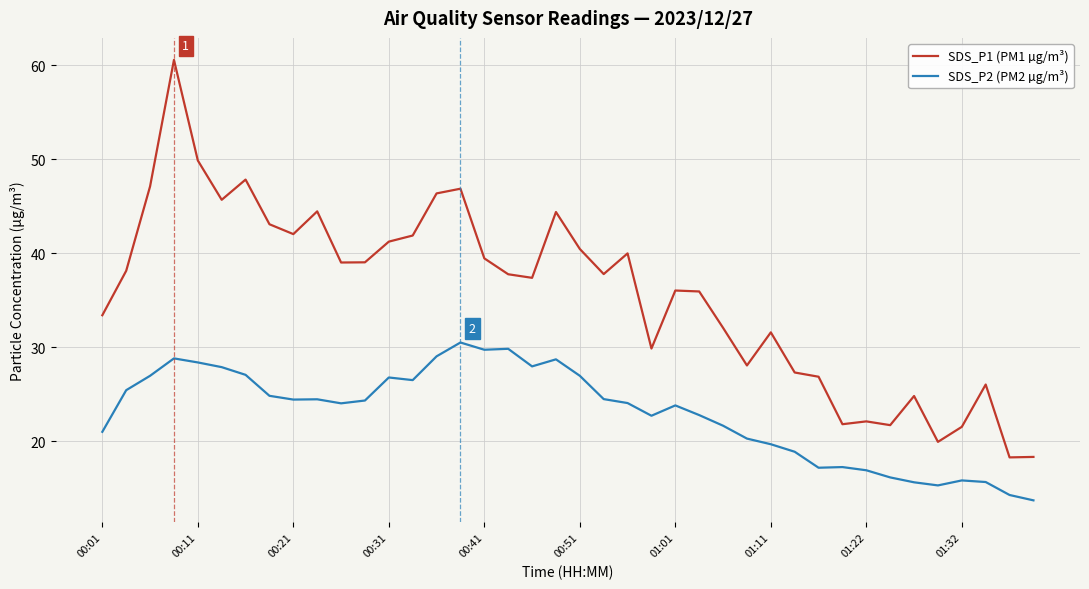

List the series in order of their peak value, highest first.

SDS_P1 (PM1 µg/m³), SDS_P2 (PM2 µg/m³)